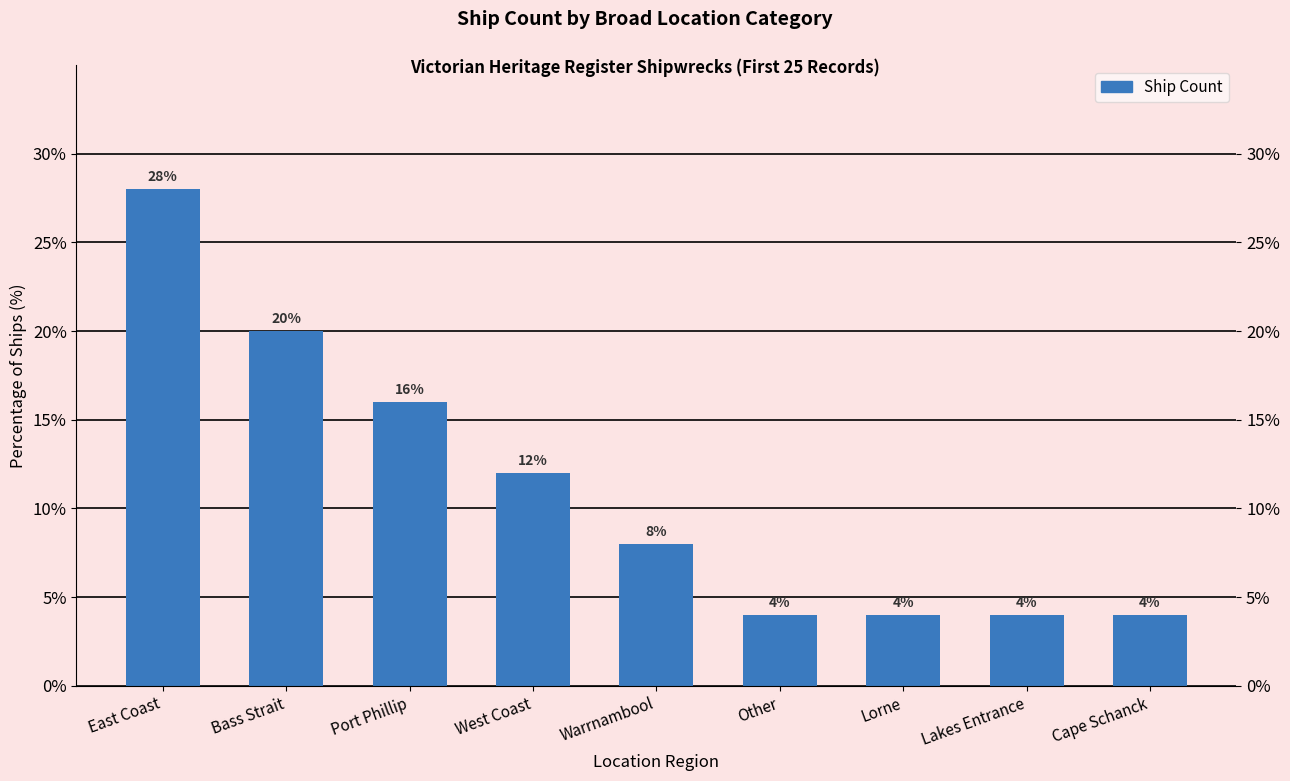

Approximately how many times larger is the value at Port Phillip compared to Warrnambool?

2.0